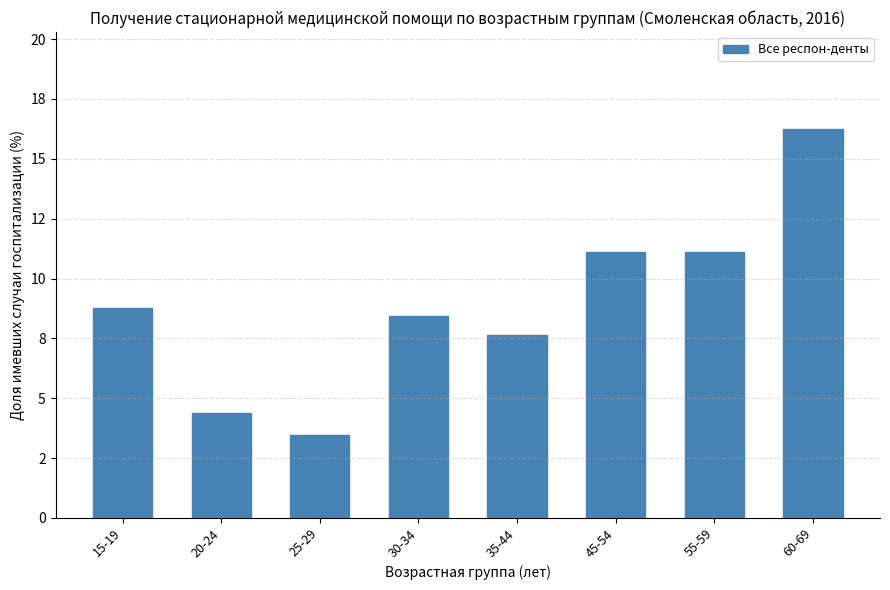

Are the bars horizontal?

No